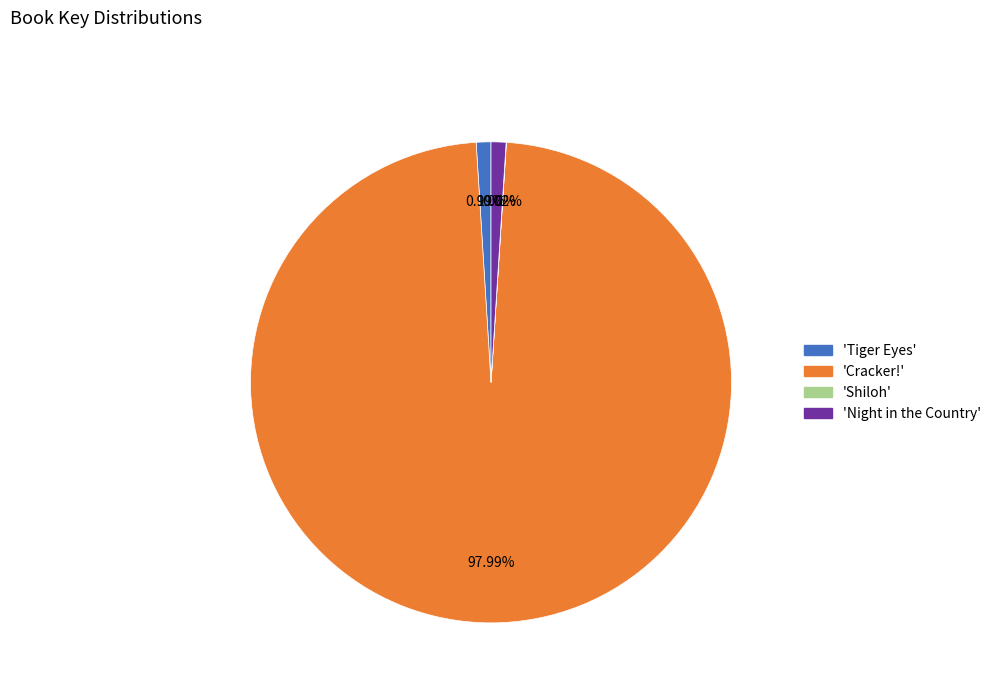

Is there any slice that represents more than half of the pie?

Yes